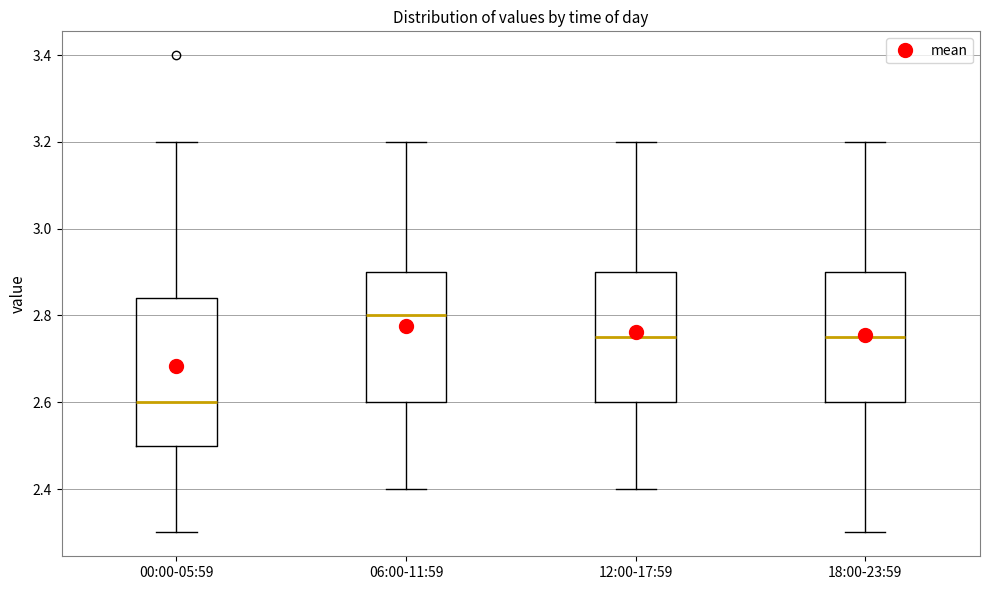

Which box has the lowest median line?

00:00-05:59